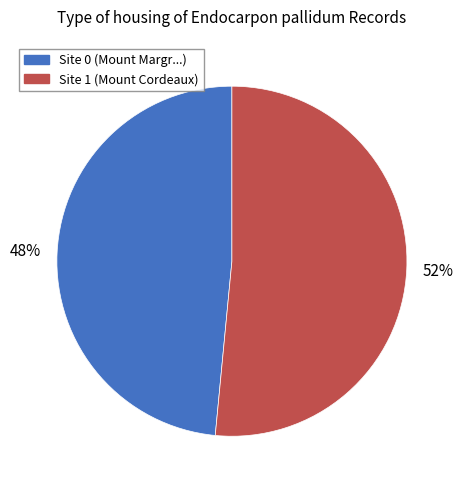

Does any single category account for the majority?

Yes